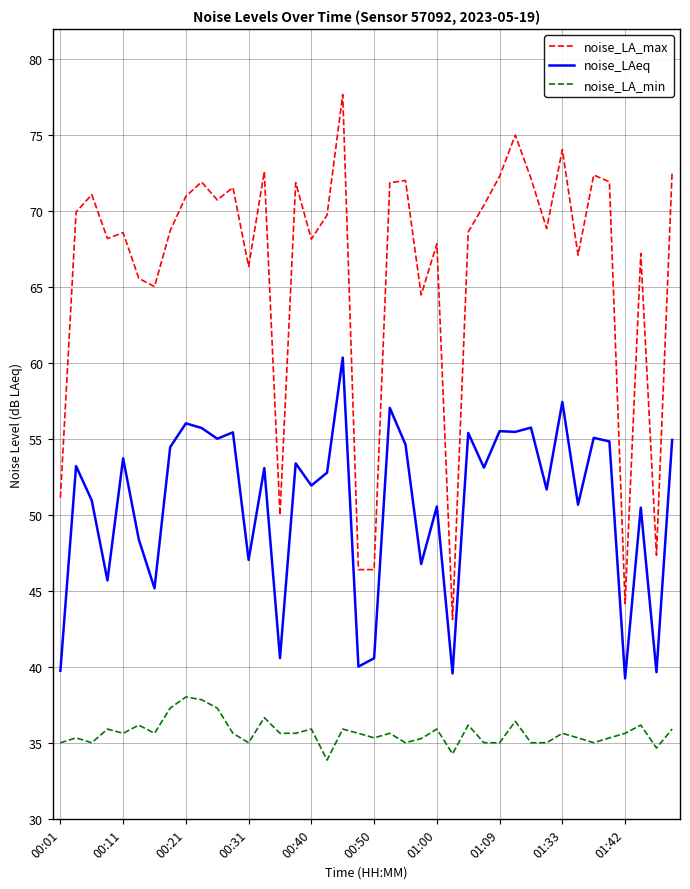

What is the greatest value displayed?

77.7